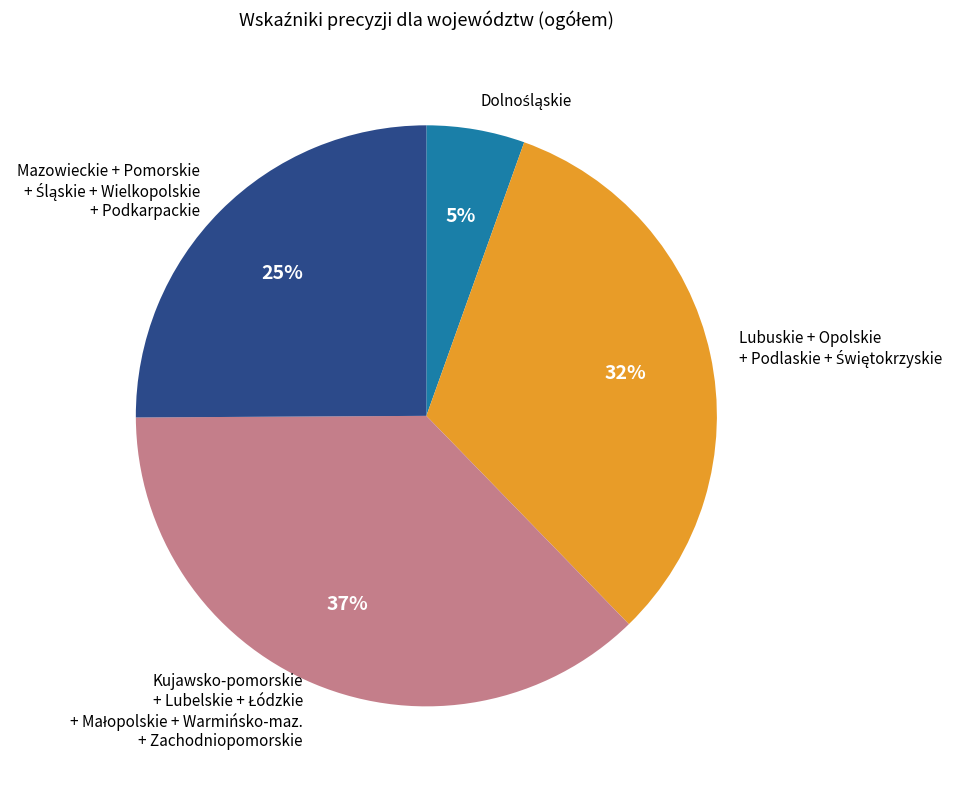

Is there any slice that represents more than half of the pie?

No